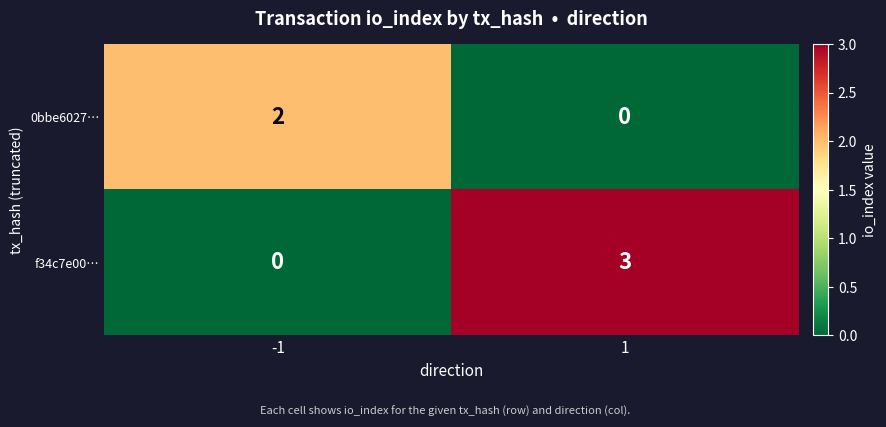

Which series changed the most between -1 and 1?

f34c7e00…